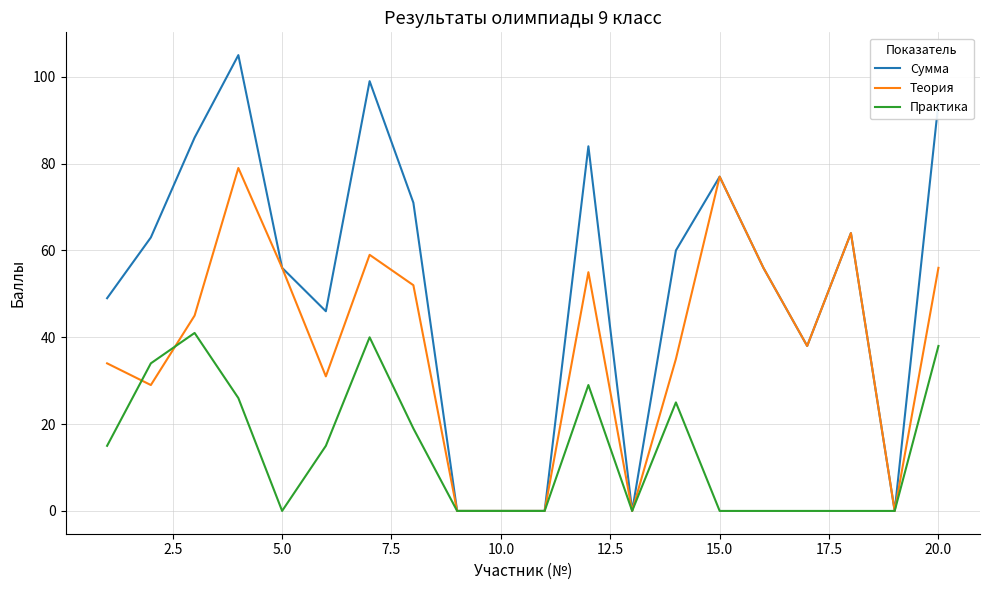

Rank the series by their maximum value, from lowest to highest.

Практика, Теория, Сумма